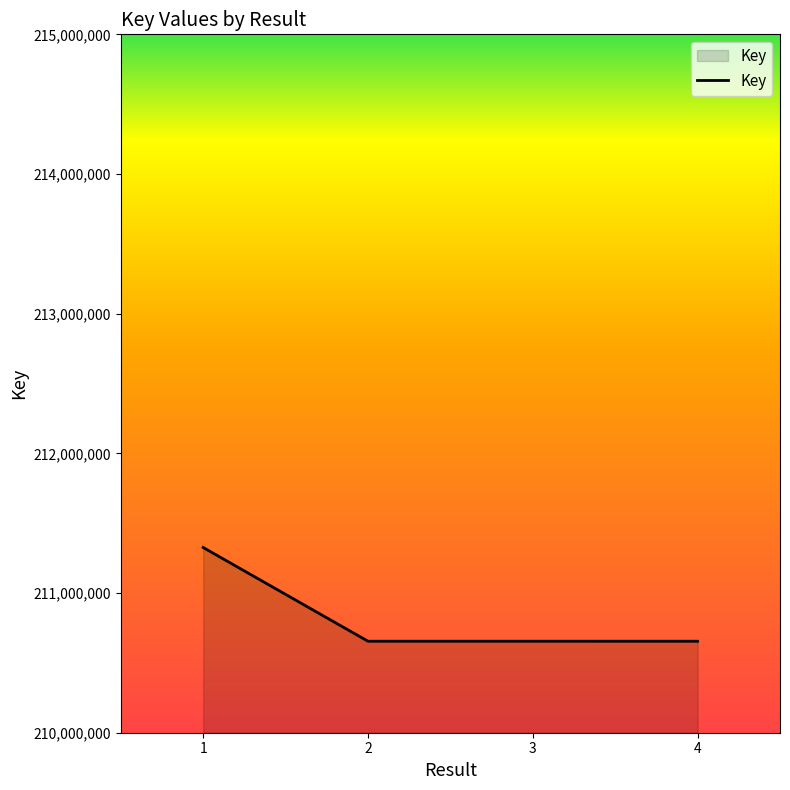

True or false: the data shows 96182627 at 3.

False